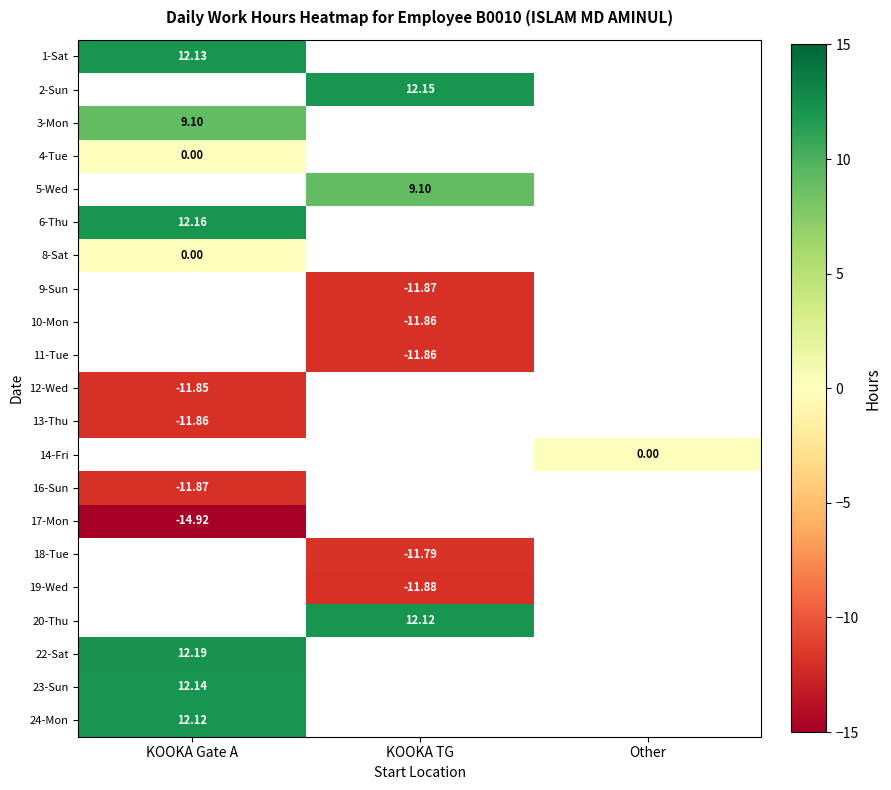

How many series are shown in this chart?

21